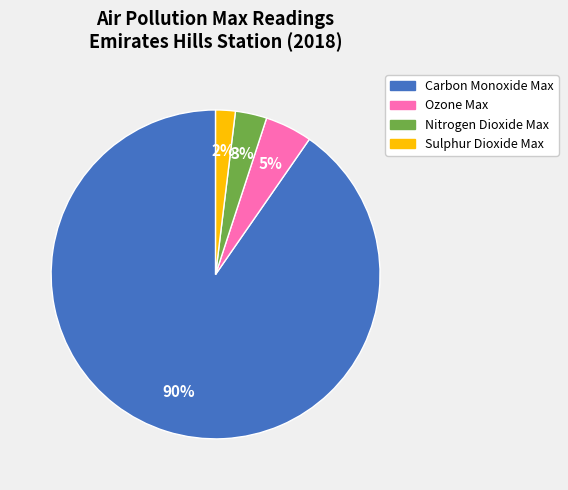

Does Ozone Max represent more than half of the total?

No